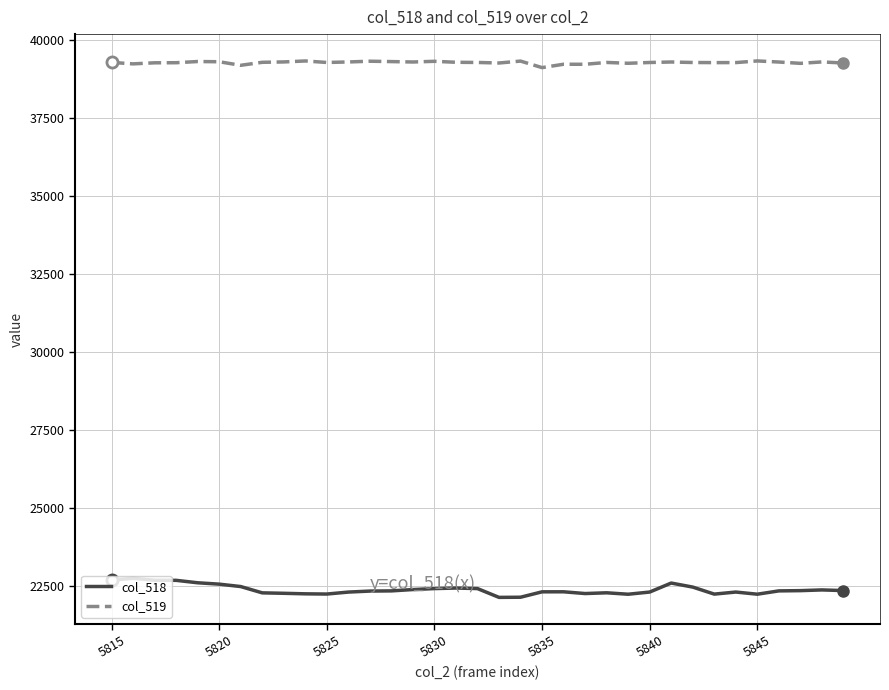

Rank the series by their average value, from lowest to highest.

col_518, col_519